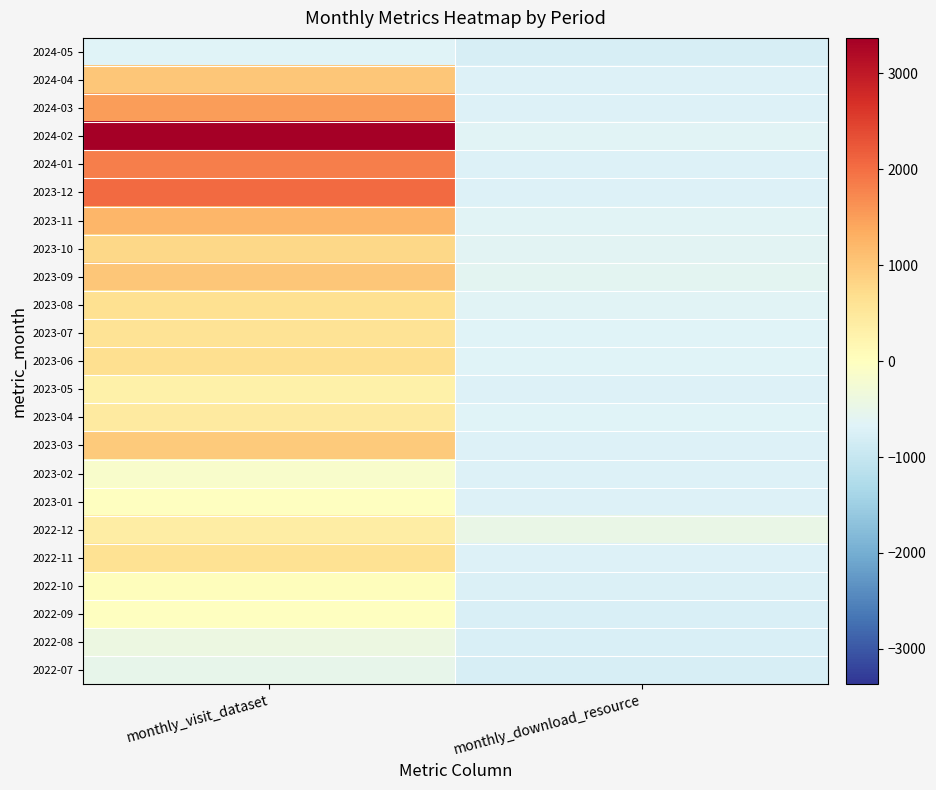

Which label corresponds to the largest value in the chart?

monthly_visit_dataset